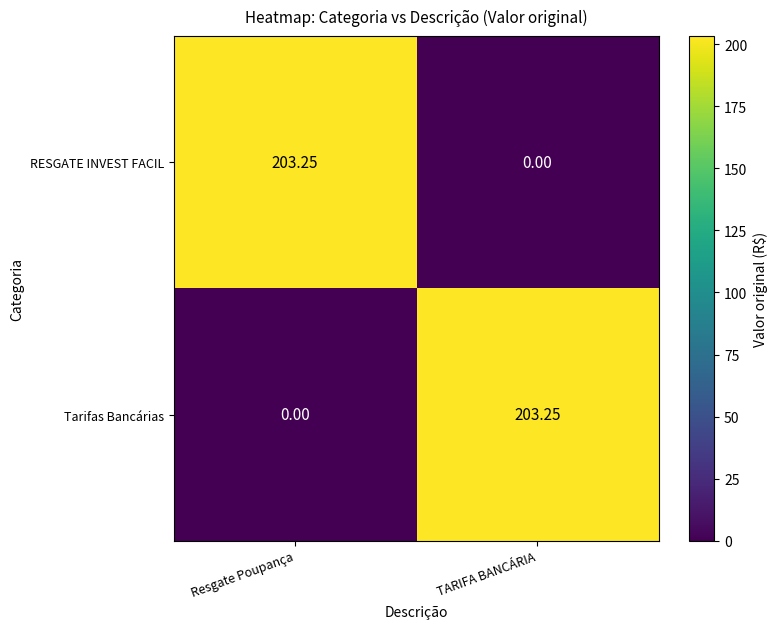

Rank the categories by Tarifas Bancárias value from lowest to highest.

Resgate Poupança, TARIFA BANCÁRIA